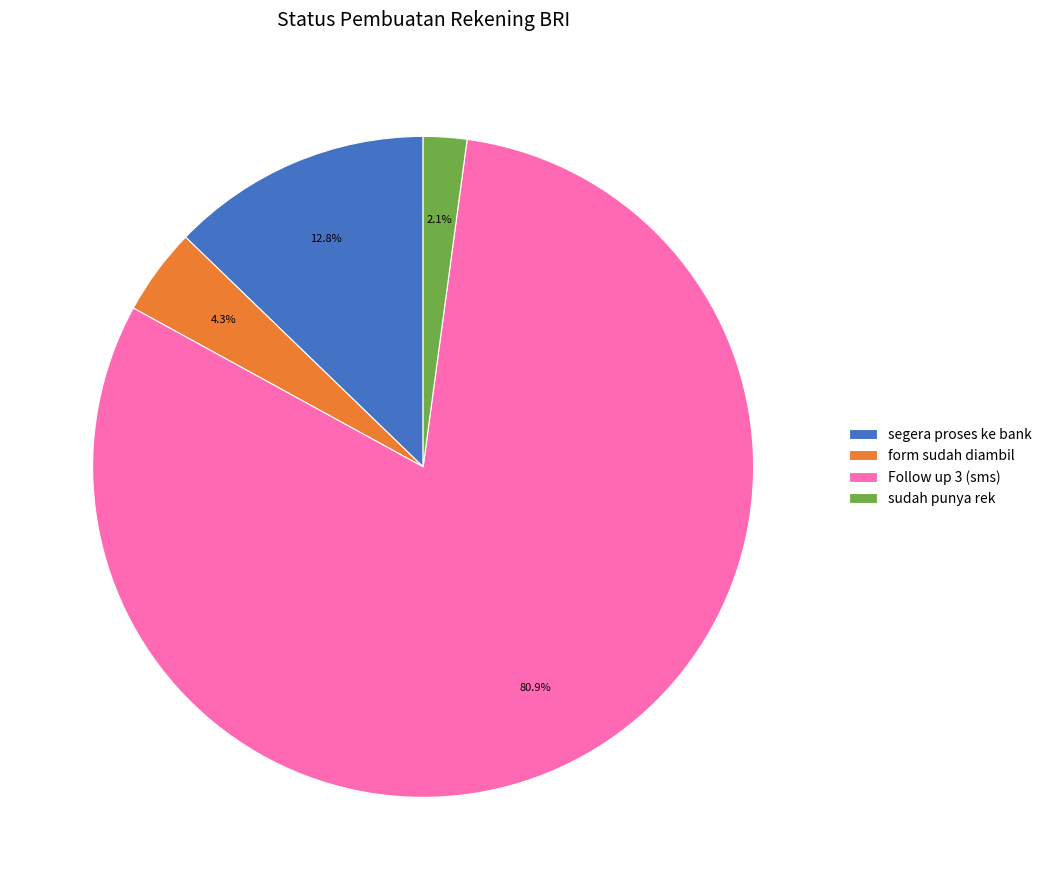

Count the number of slices in the pie.

4